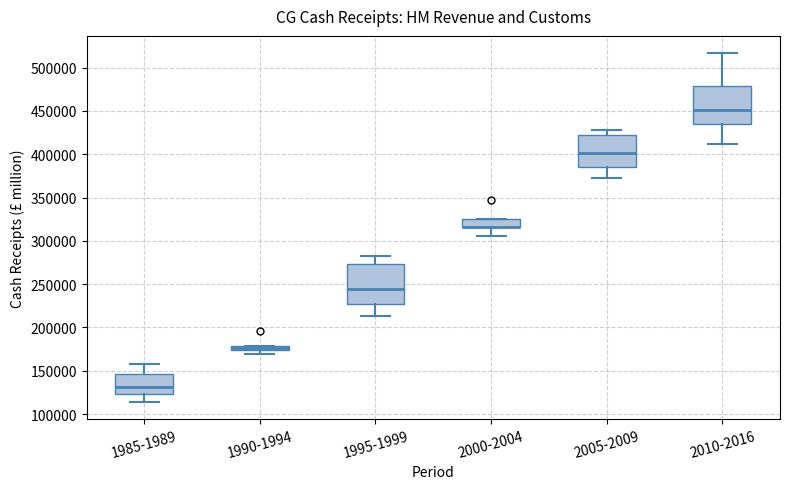

Where is the lower edge of the box for 1995-1999 on the y-axis? The values are not printed on the chart, so give them approximately, as read against the axis.

225000